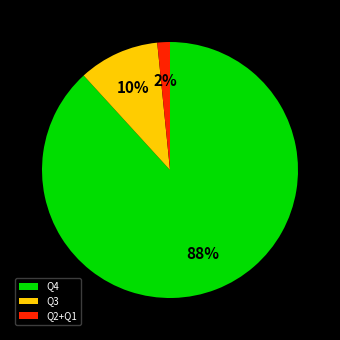

What is the ratio of the value at Q3 to the value at Q4?

0.1